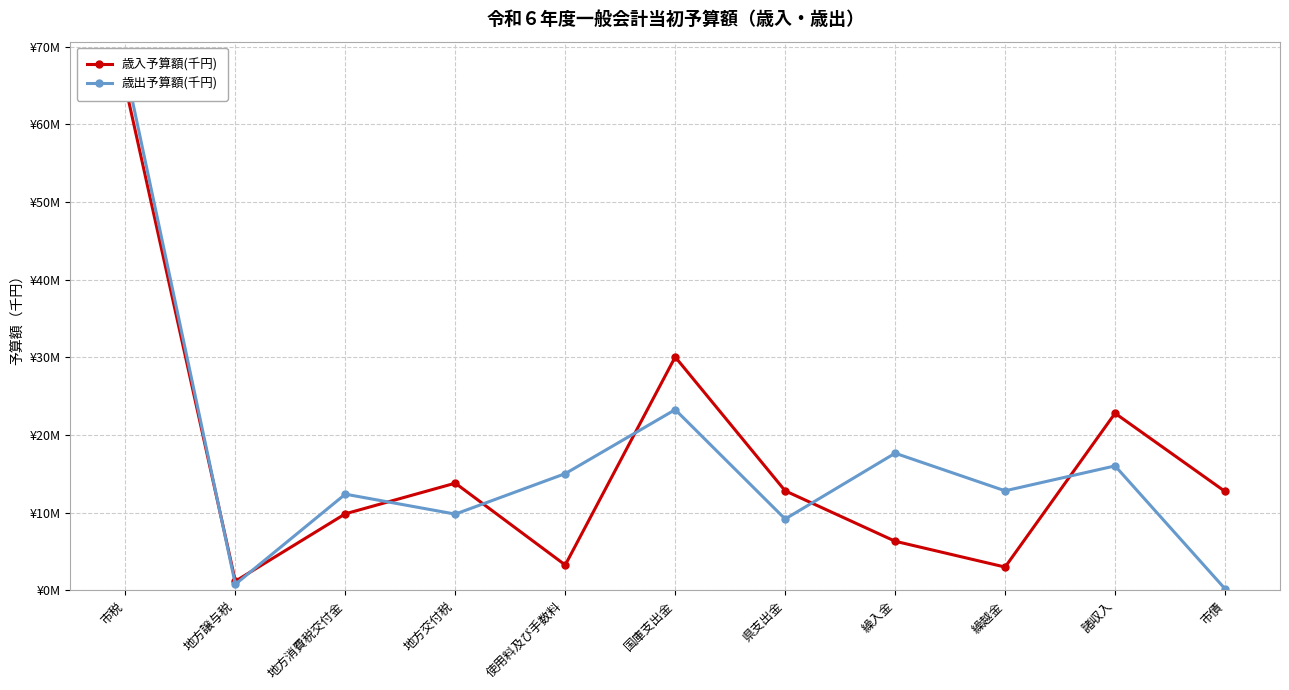

Between 使用料及び手数料 and 諸収入, which series saw the biggest shift?

歳入予算額(千円)